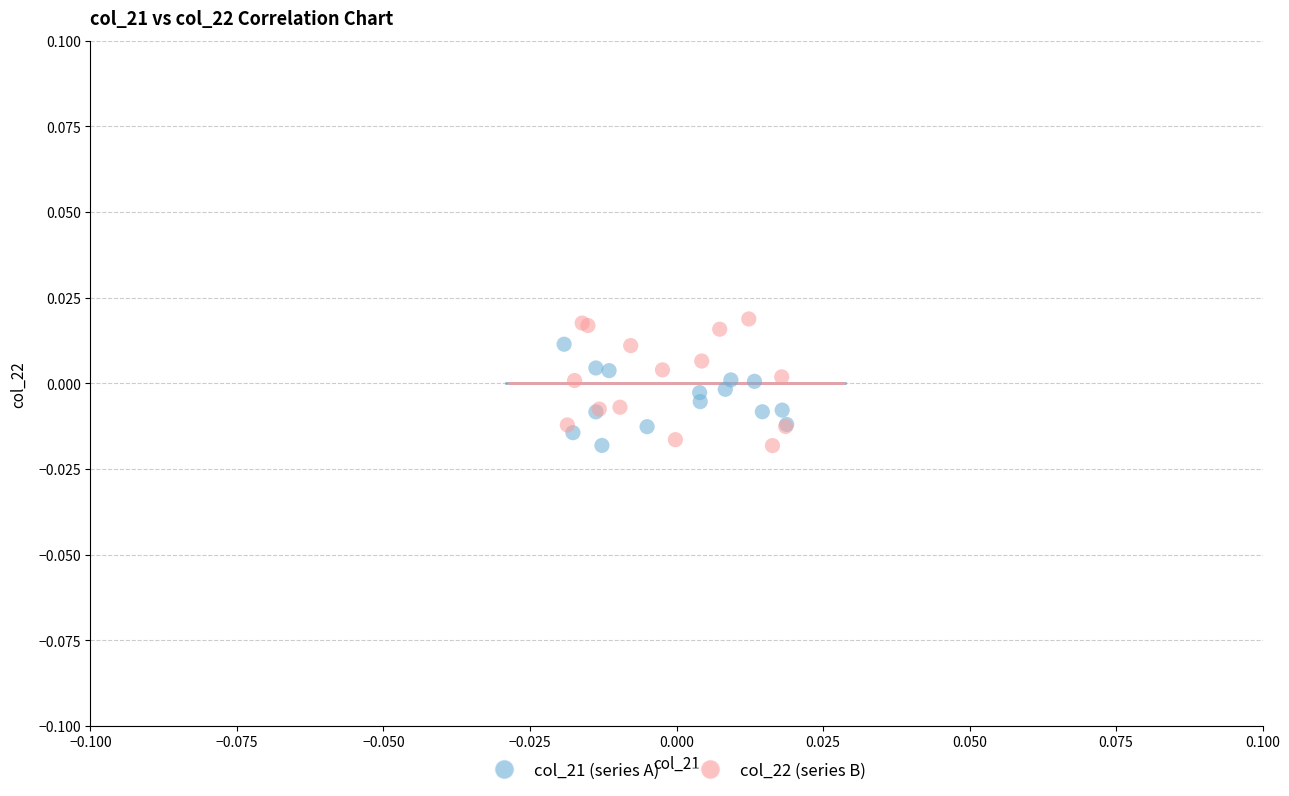

Which series has the largest Y range (max minus min)?

col_22 (series B)